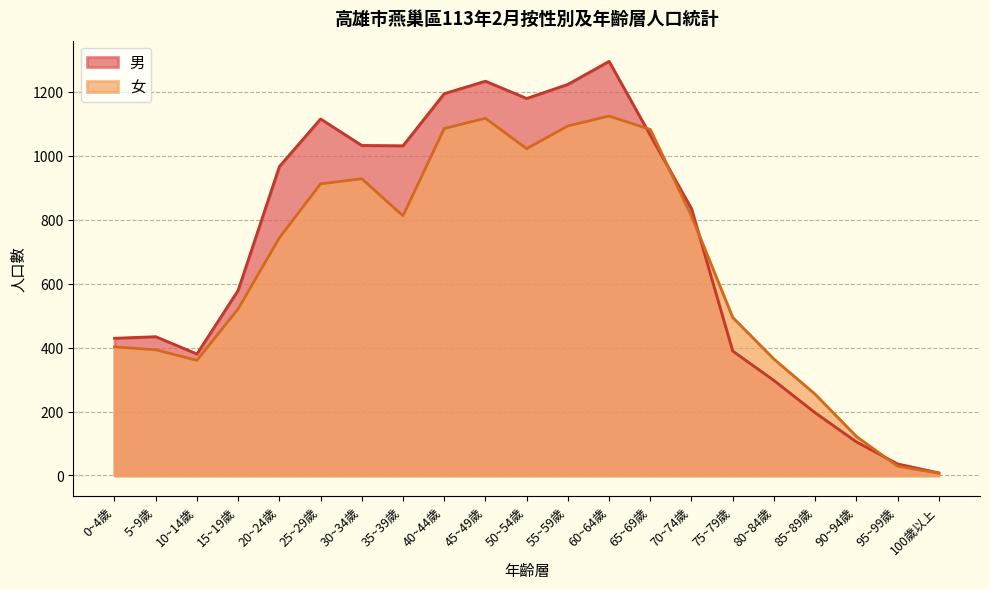

What is the sum of all 男 values?

15019